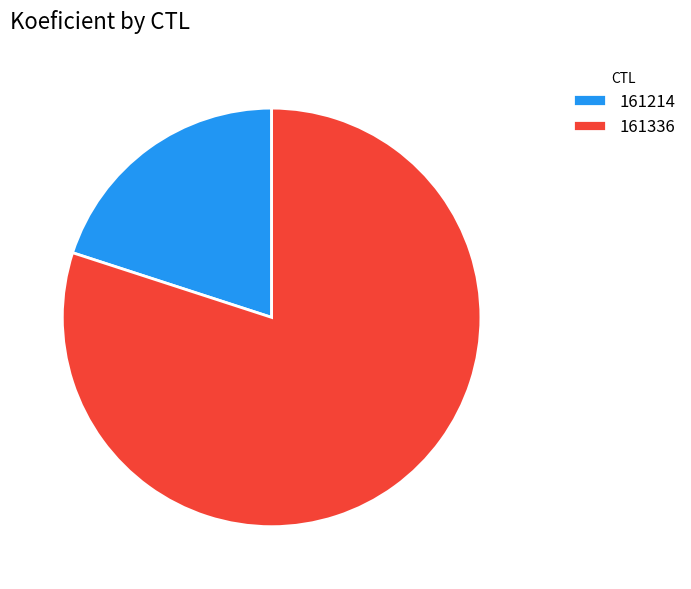

Between 161336 and 161214, which is larger?

161336